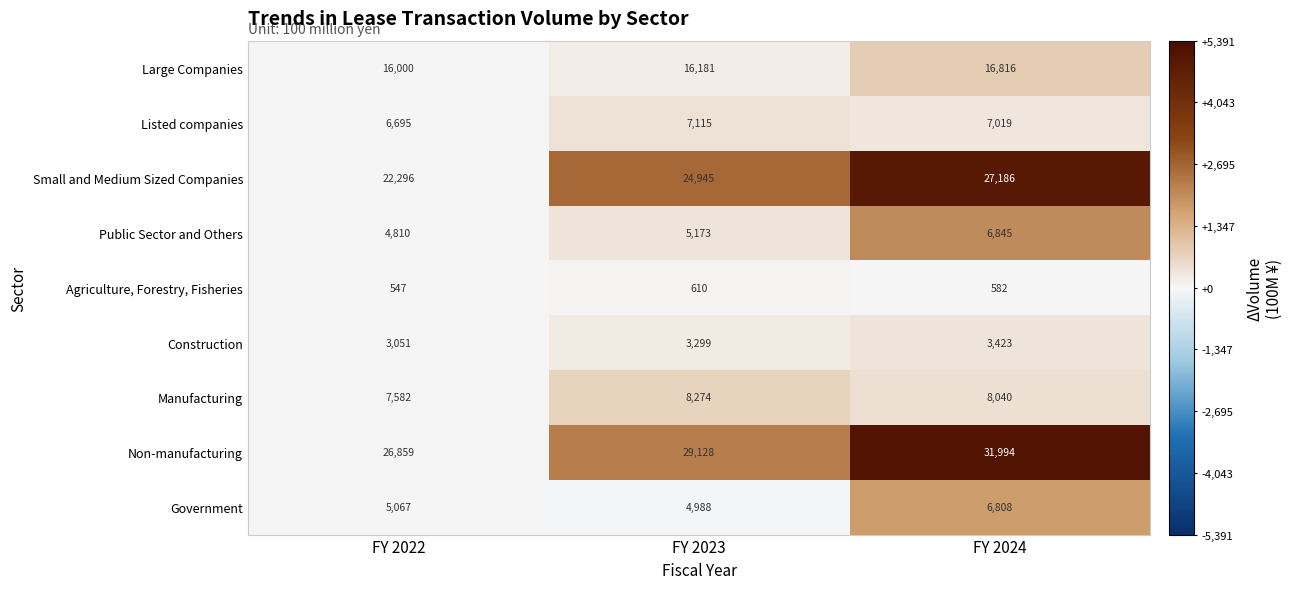

True or false: Large Companies has a value of 5016 at FY 2023.

False